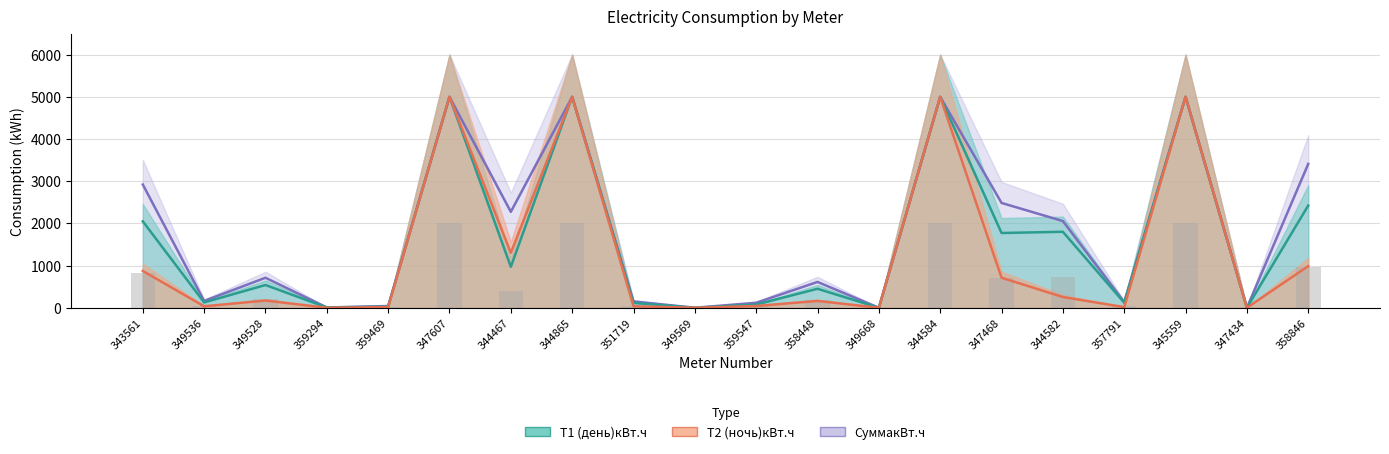

Which series has the largest range (max minus min)?

СуммакВт.ч